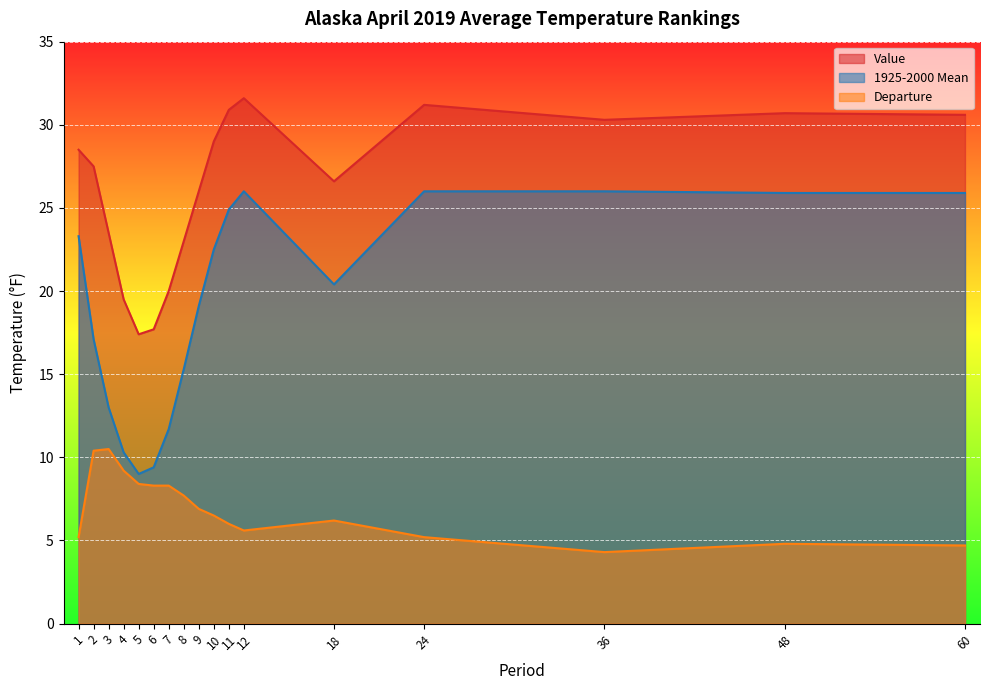

Rank the series at 1 from highest to lowest value.

Value, 1925-2000 Mean, Departure